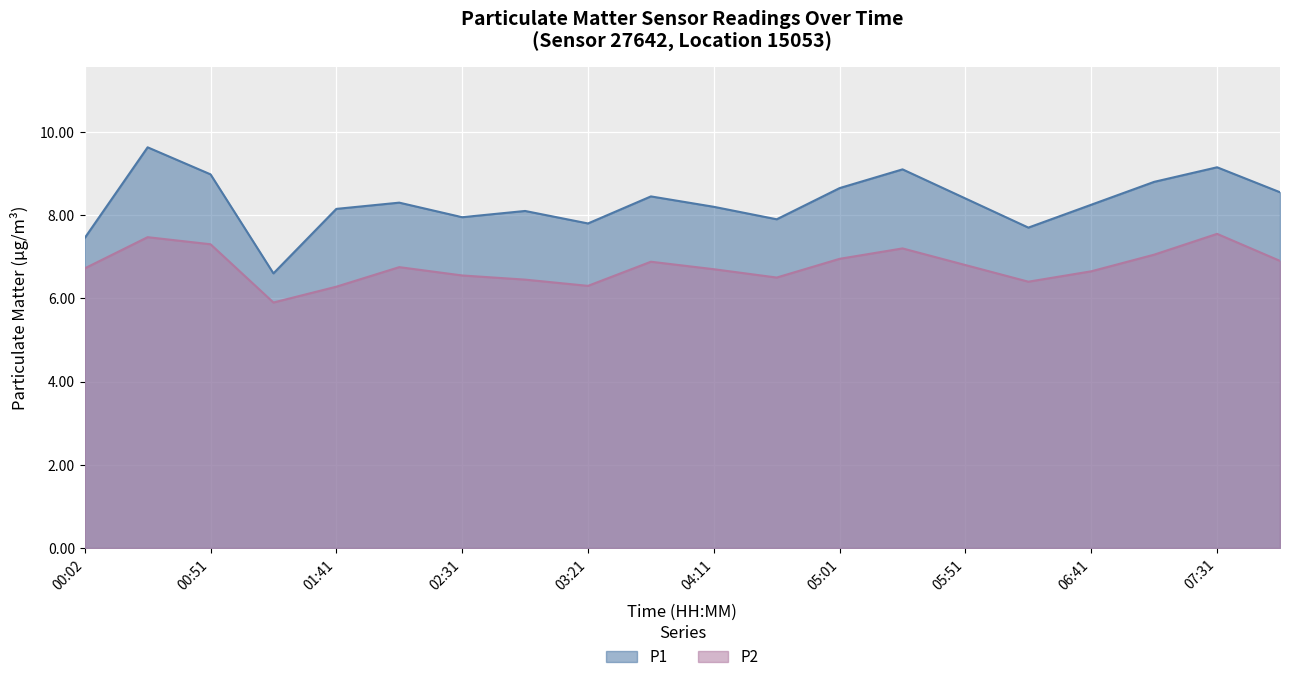

What is the value of the P1 point at the 1st from the left?

7.5